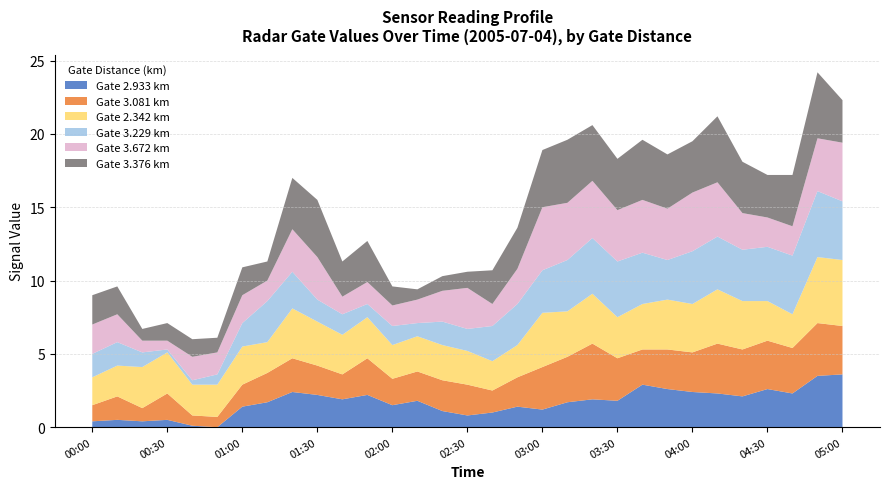

Reading left to right, transcribe all the data shown in this chart.

2.933: 00:00=0.4	00:10=0.5	00:20=0.4	00:30=0.5	00:40=0.1	00:50=0.0	01:00=1.4	01:10=1.7	01:20=2.4	01:30=2.2	01:40=1.9	01:50=2.2	02:00=1.5	02:10=1.8	02:20=1.1	02:30=0.8	02:40=1.0	02:50=1.4	03:00=1.2	03:10=1.7	03:20=1.9	03:30=1.8	03:40=2.9	03:50=2.6	04:00=2.4	04:10=2.3	04:20=2.1	04:30=2.6	04:40=2.3	04:50=3.5	05:00=3.6
3.081: 00:00=1.1	00:10=1.6	00:20=0.9	00:30=1.8	00:40=0.7	00:50=0.7	01:00=1.5	01:10=2.0	01:20=2.3	01:30=2.0	01:40=1.7	01:50=2.5	02:00=1.8	02:10=2.0	02:20=2.1	02:30=2.1	02:40=1.5	02:50=2.0	03:00=2.9	03:10=3.1	03:20=3.8	03:30=2.9	03:40=2.4	03:50=2.7	04:00=2.7	04:10=3.4	04:20=3.2	04:30=3.3	04:40=3.1	04:50=3.6	05:00=3.3
2.342: 00:00=1.9	00:10=2.1	00:20=2.8	00:30=2.8	00:40=2.1	00:50=2.2	01:00=2.6	01:10=2.1	01:20=3.4	01:30=3.0	01:40=2.7	01:50=2.8	02:00=2.3	02:10=2.4	02:20=2.4	02:30=2.3	02:40=2.0	02:50=2.2	03:00=3.7	03:10=3.1	03:20=3.4	03:30=2.8	03:40=3.1	03:50=3.4	04:00=3.3	04:10=3.7	04:20=3.3	04:30=2.7	04:40=2.3	04:50=4.5	05:00=4.5
3.229: 00:00=1.6	00:10=1.6	00:20=1.0	00:30=0.2	00:40=0.3	00:50=0.7	01:00=1.6	01:10=2.8	01:20=2.5	01:30=1.5	01:40=1.4	01:50=0.9	02:00=1.3	02:10=0.9	02:20=1.6	02:30=1.5	02:40=2.4	02:50=2.8	03:00=2.9	03:10=3.5	03:20=3.8	03:30=3.8	03:40=3.5	03:50=2.7	04:00=3.6	04:10=3.6	04:20=3.5	04:30=3.7	04:40=4.0	04:50=4.5	05:00=4.0
3.672: 00:00=2.0	00:10=1.9	00:20=0.8	00:30=0.6	00:40=1.6	00:50=1.5	01:00=1.9	01:10=1.4	01:20=2.9	01:30=2.9	01:40=1.2	01:50=1.5	02:00=1.4	02:10=1.6	02:20=2.1	02:30=2.8	02:40=1.5	02:50=2.4	03:00=4.3	03:10=3.9	03:20=3.9	03:30=3.5	03:40=3.6	03:50=3.5	04:00=4.0	04:10=3.7	04:20=2.5	04:30=2.0	04:40=2.0	04:50=3.6	05:00=4.0
3.376: 00:00=2.0	00:10=1.9	00:20=0.8	00:30=1.2	00:40=1.2	00:50=1.0	01:00=1.9	01:10=1.3	01:20=3.5	01:30=3.9	01:40=2.4	01:50=2.8	02:00=1.3	02:10=0.7	02:20=1.0	02:30=1.1	02:40=2.3	02:50=2.8	03:00=3.9	03:10=4.3	03:20=3.8	03:30=3.5	03:40=4.1	03:50=3.7	04:00=3.5	04:10=4.5	04:20=3.5	04:30=2.9	04:40=3.5	04:50=4.5	05:00=2.9